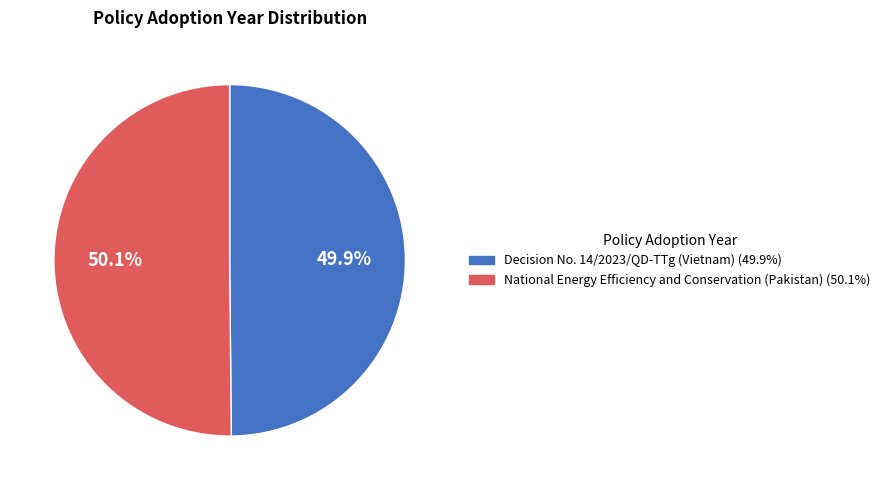

Is there a majority slice in this chart?

Yes